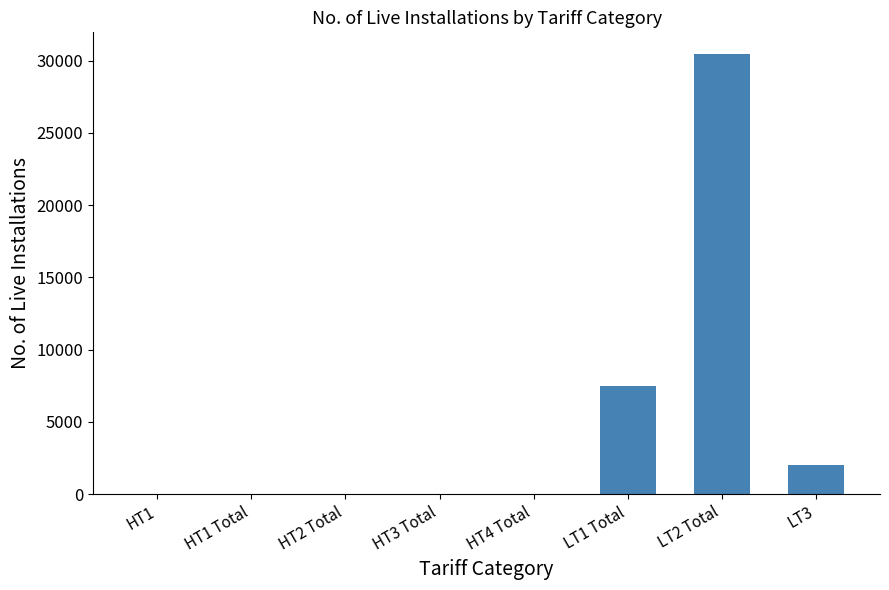

The value at LT1 Total is 12639. True or false?

False